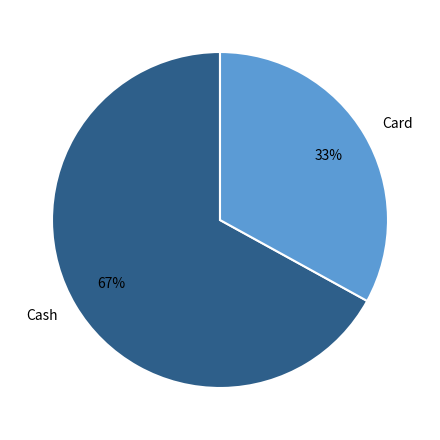

Between Card and Cash, which is larger?

Cash